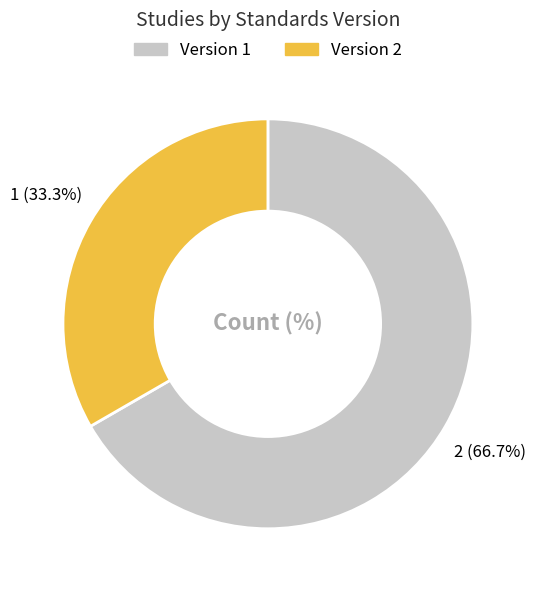

Does any single category account for the majority?

Yes